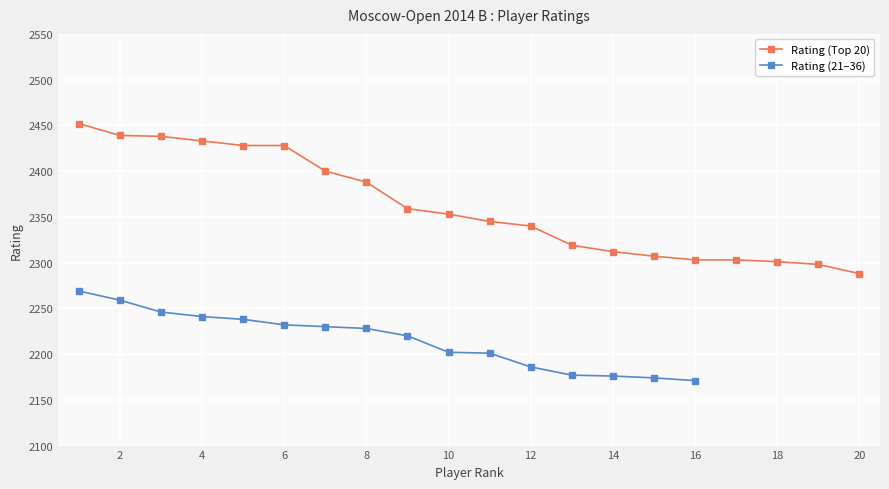

True or false: Rating (Top 20) has a value of 1618 at 14.

False